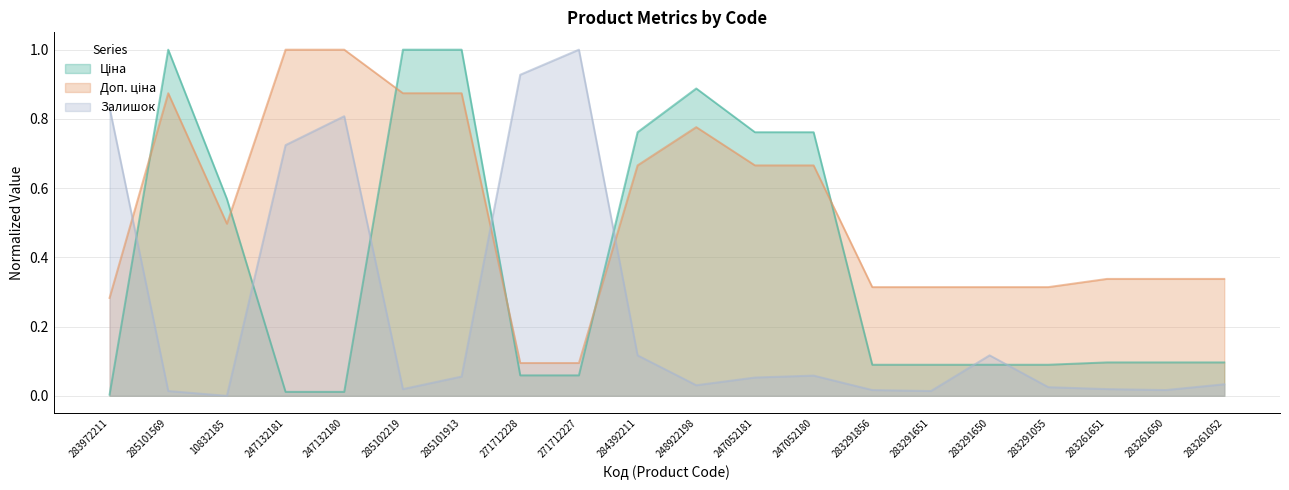

Reading left to right, list all the values displayed in this chart.

Ціна: 0.0	1.0	0.6	0.0	0.0	1.0	1.0	0.1	0.1	0.8	0.9	0.8	0.8	0.1	0.1	0.1	0.1	0.1	0.1	0.1
Доп. ціна: 0.3	0.9	0.5	1.0	1.0	0.9	0.9	0.1	0.1	0.7	0.8	0.7	0.7	0.3	0.3	0.3	0.3	0.3	0.3	0.3
Залишок: 0.8	0.0	0.0	0.7	0.8	0.0	0.1	0.9	1.0	0.1	0.0	0.1	0.1	0.0	0.0	0.1	0.0	0.0	0.0	0.0